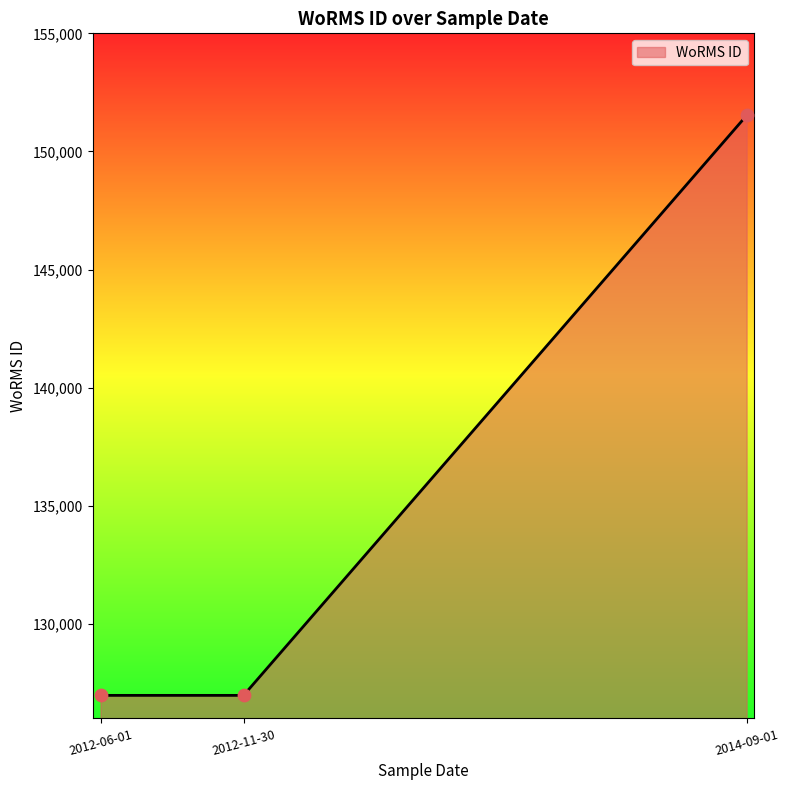

Between 2014-09-01 and 2012-06-01, which is larger?

2014-09-01